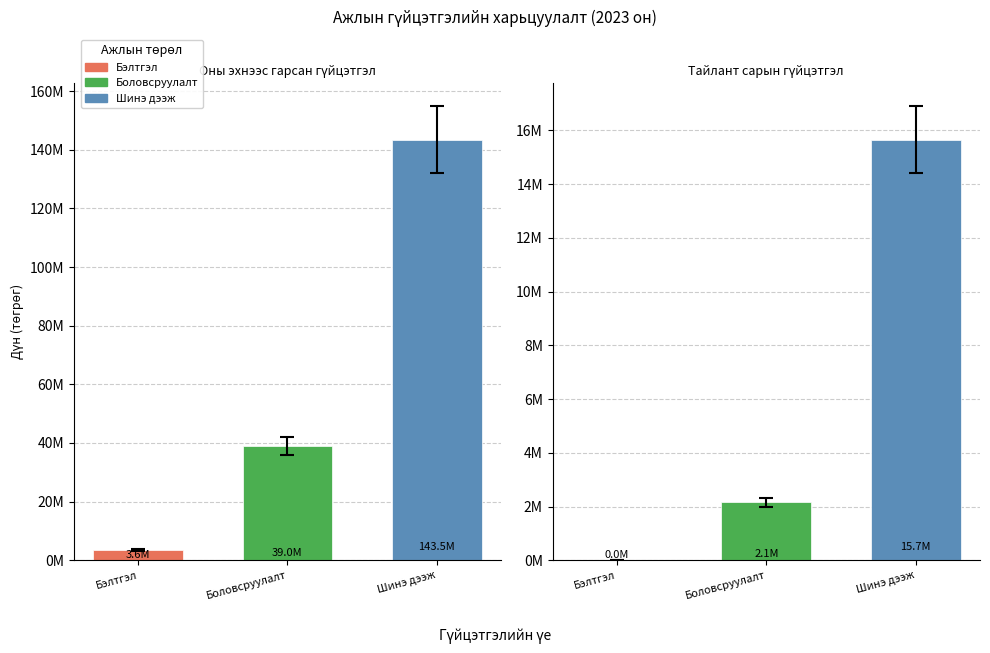

How many groups of bars are there?

2